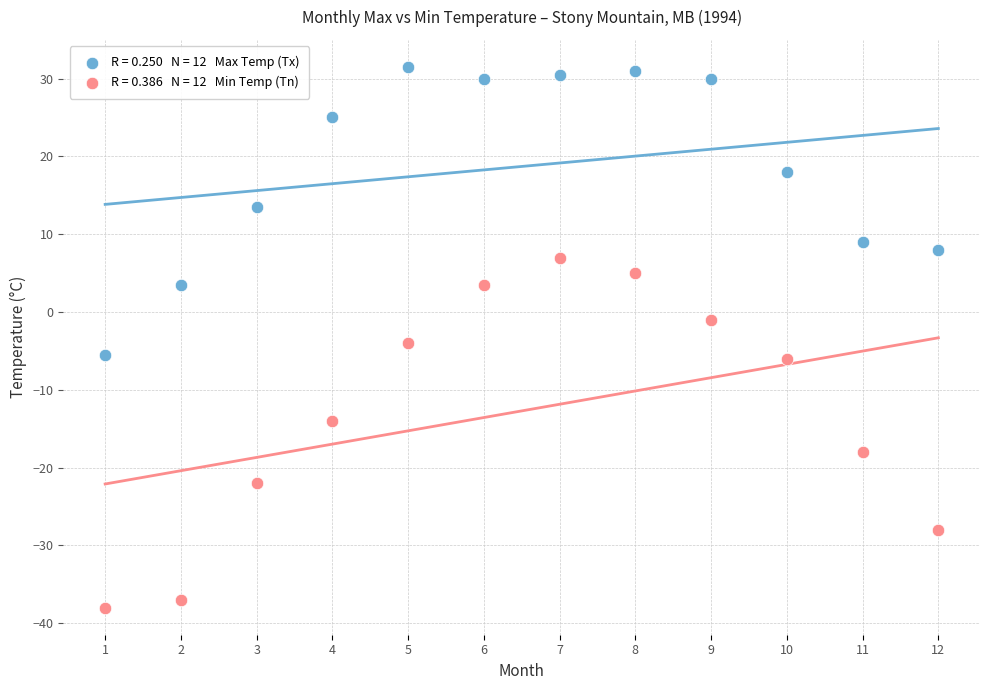

Across all data points, what is the range of Y values (max minus min)?

69.5